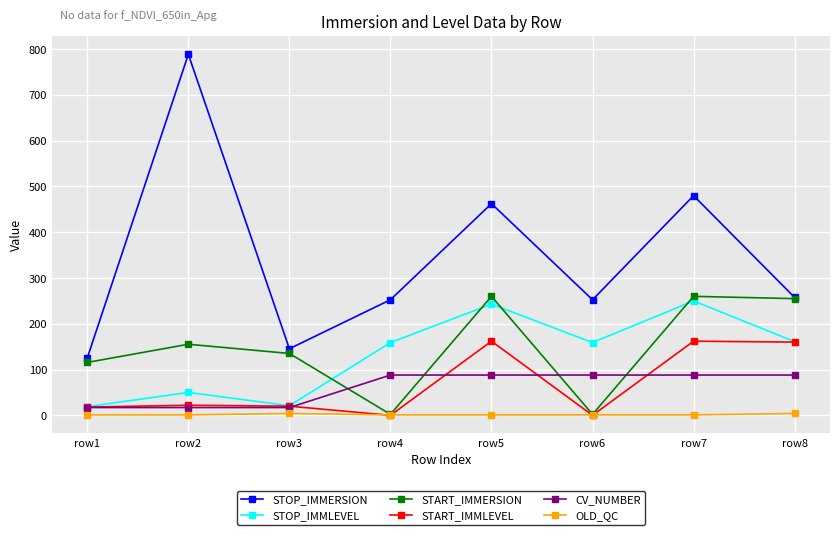

Where is the first local minimum for STOP_IMMERSION?

row3